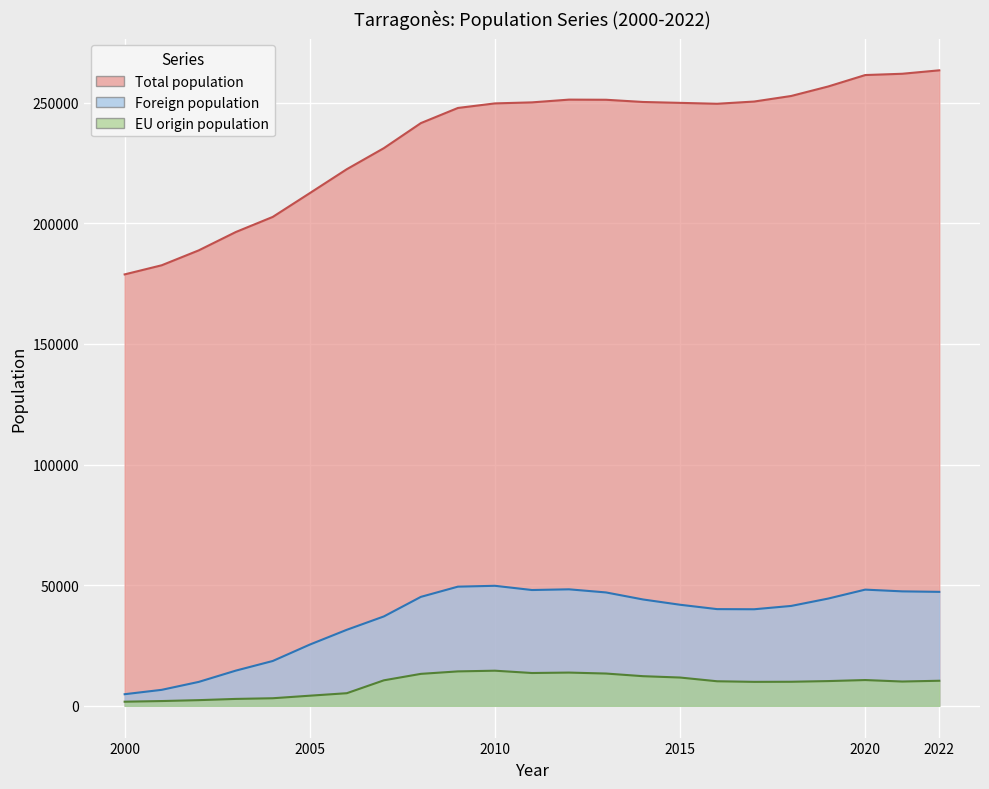

What are all the series names shown in the legend?

Total population, Foreign population, EU origin population